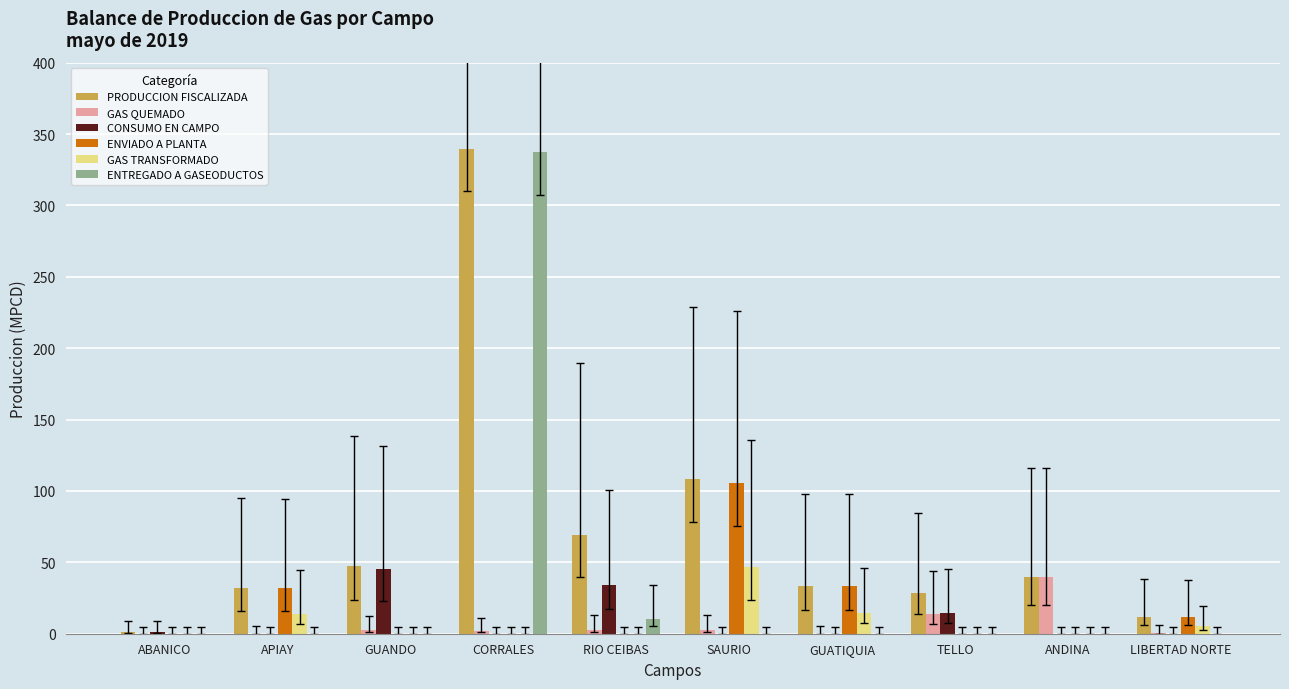

At which category does the chart reach its peak across all series?

CORRALES